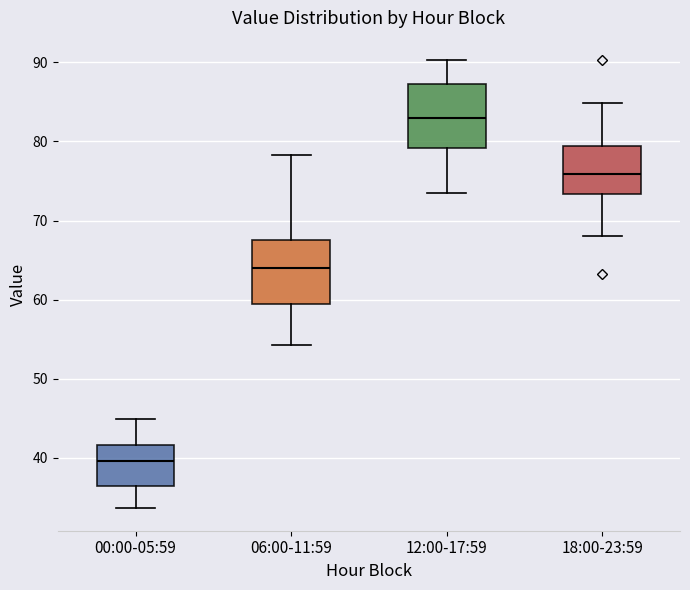

Reading left to right, read every box against the y-axis: the position of its median line, the range the box covers, and the ends of its whiskers. The values are not printed on the chart, so give them approximately, as read against the axis.

00:00-05:59: median 40, box 36 to 42, whiskers 34 to 45
06:00-11:59: median 64, box 59 to 68, whiskers 54 to 78
12:00-17:59: median 83, box 79 to 87, whiskers 74 to 90
18:00-23:59: median 76, box 73 to 79, whiskers 68 to 85